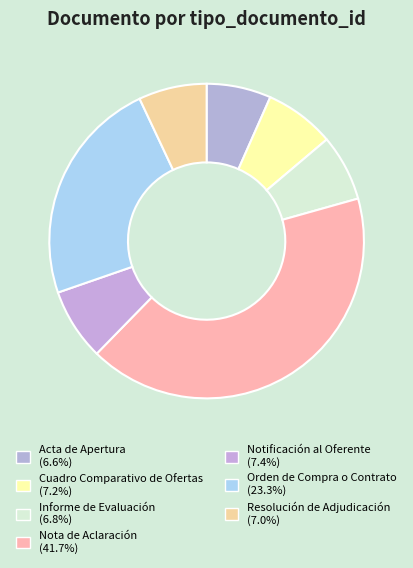

To the nearest percent, what is the combined percentage of Cuadro Comparativo de Ofertas and Informe de Evaluación?

14%